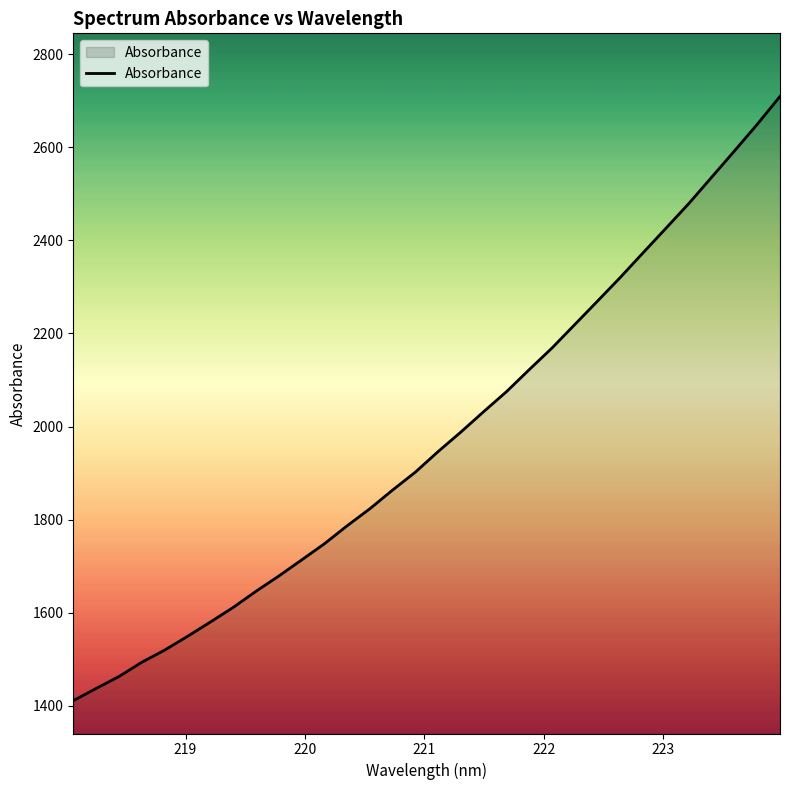

What is the difference between the second highest and second lowest values?

1212.1